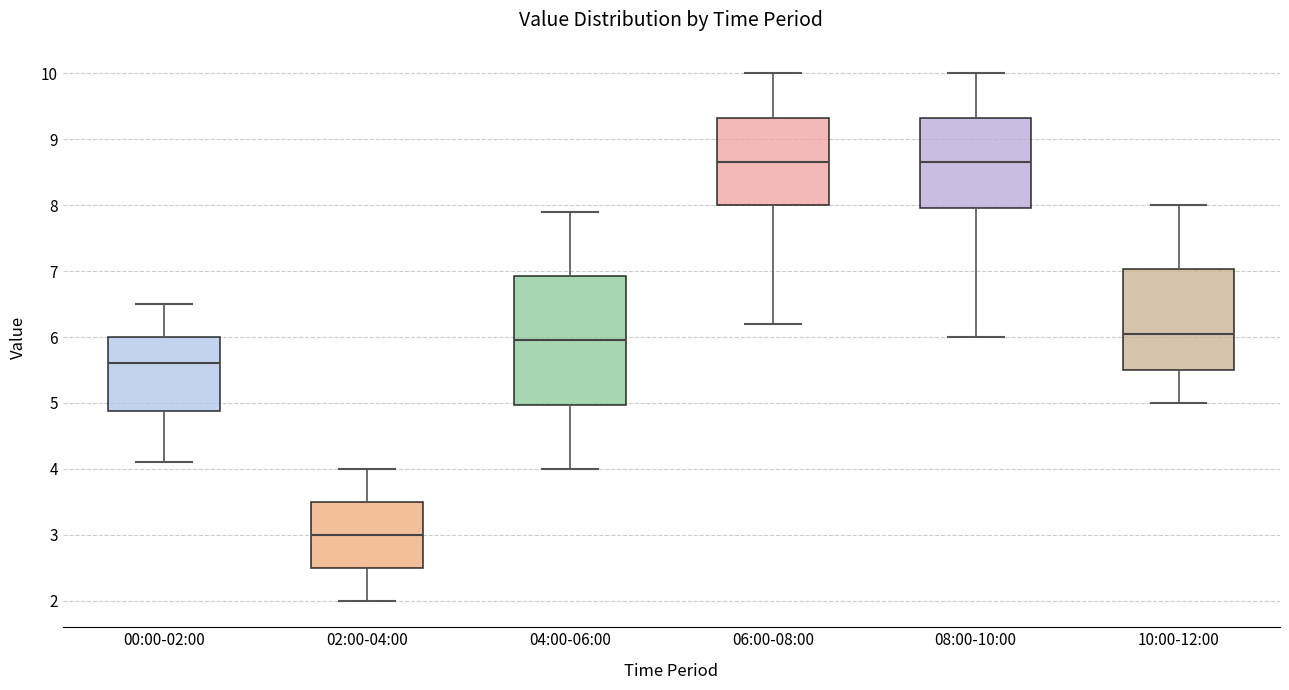

Reading left to right, read every box against the y-axis: the position of its median line, the range the box covers, and the ends of its whiskers. The values are not printed on the chart, so give them approximately, as read against the axis.

00:00-02:00: median 5.6, box 4.9 to 6.0, whiskers 4.1 to 6.5
02:00-04:00: median 3.0, box 2.5 to 3.5, whiskers 2.0 to 4.0
04:00-06:00: median 6.0, box 5.0 to 6.9, whiskers 4.0 to 7.9
06:00-08:00: median 8.7, box 8.0 to 9.3, whiskers 6.2 to 10.0
08:00-10:00: median 8.7, box 8.0 to 9.3, whiskers 6.0 to 10.0
10:00-12:00: median 6.1, box 5.5 to 7.0, whiskers 5.0 to 8.0